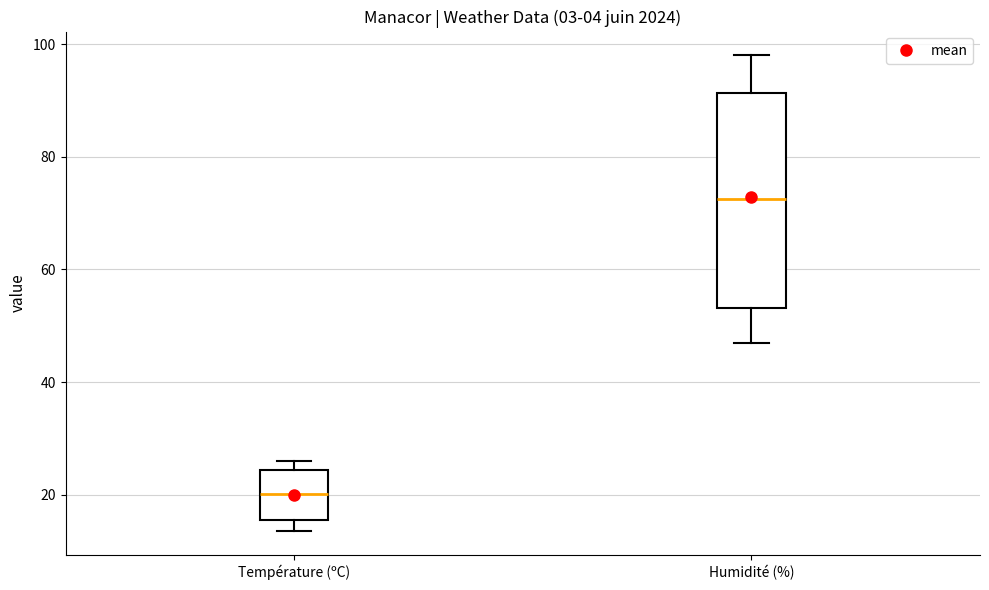

Comparing the boxes themselves (not the whiskers), which one is the tallest?

Humidité (%)